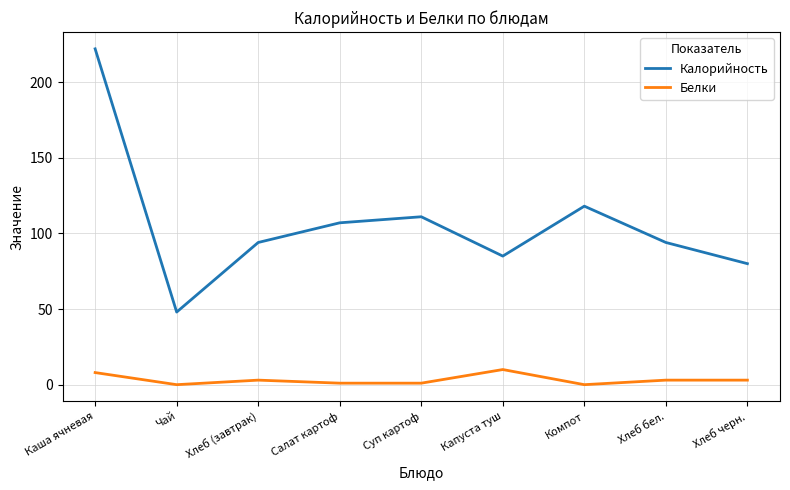

At which category is the sum across all series the highest?

Каша ячневая